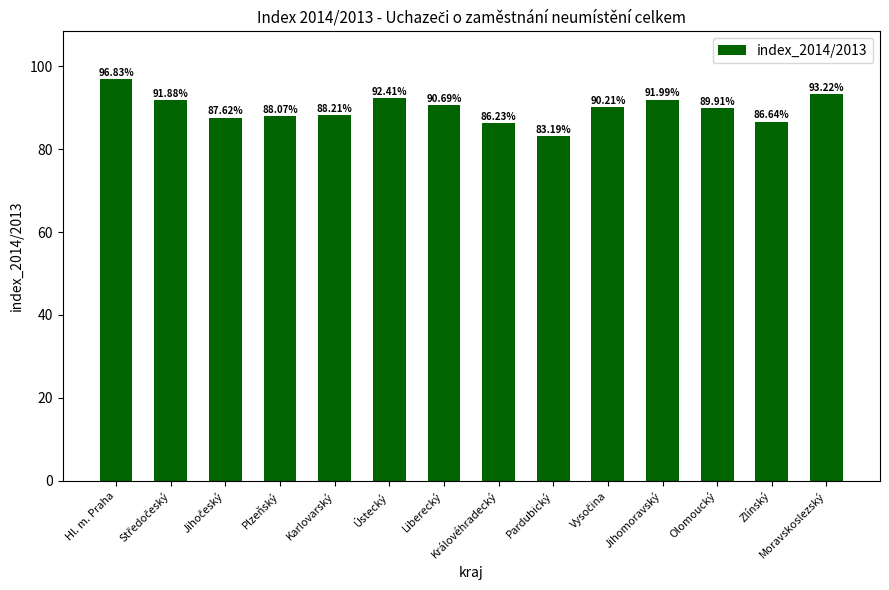

Reading left to right, transcribe all the data shown in this chart.

96.8	91.9	87.6	88.1	88.2	92.4	90.7	86.2	83.2	90.2	92.0	89.9	86.6	93.2